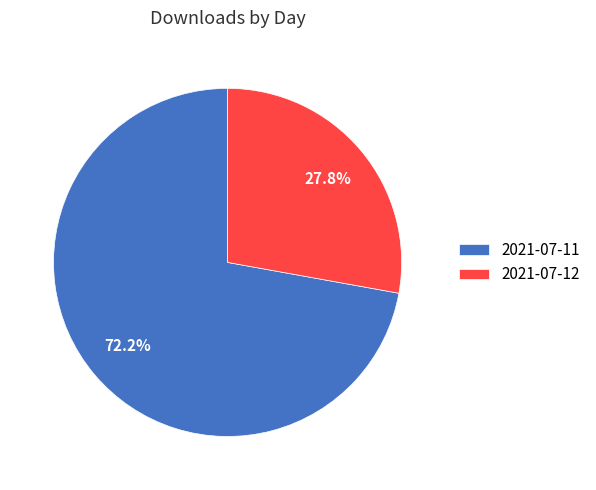

What percentage is the 2021-07-11 slice, to the nearest percent?

72%